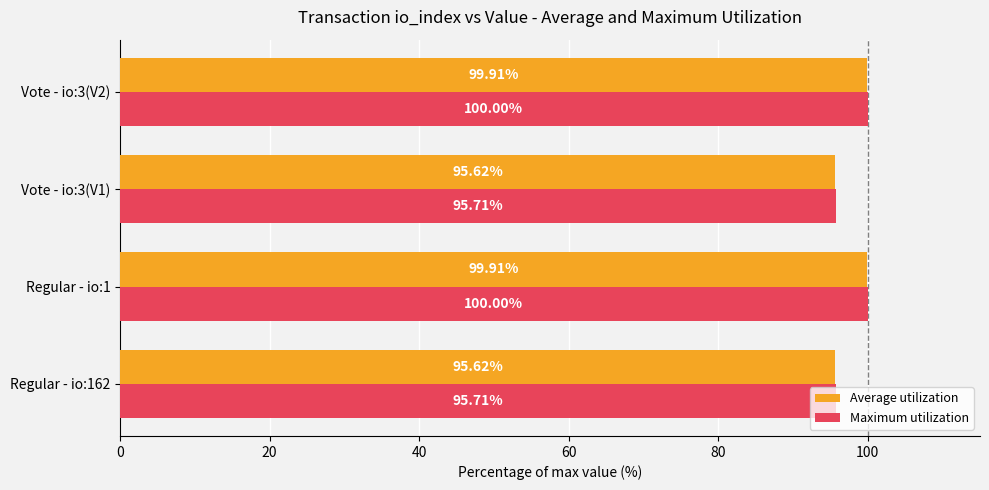

What is the smallest value displayed?

95.6